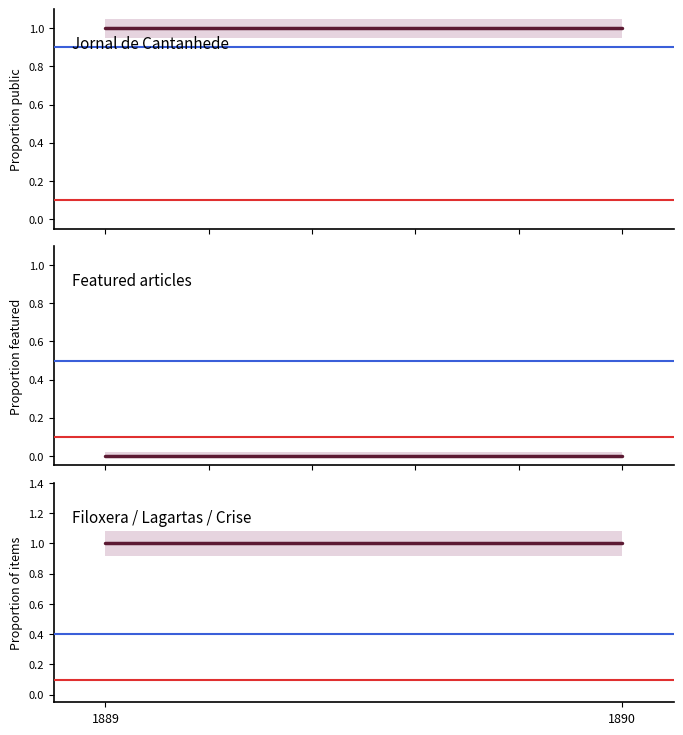

Reading left to right, extract all data points from this chart.

Jornal de Cantanhede: 1889=1	1890=1
Featured articles: 1889=0	1890=0
Filoxera / Lagartas / Crise: 1889=1	1890=1